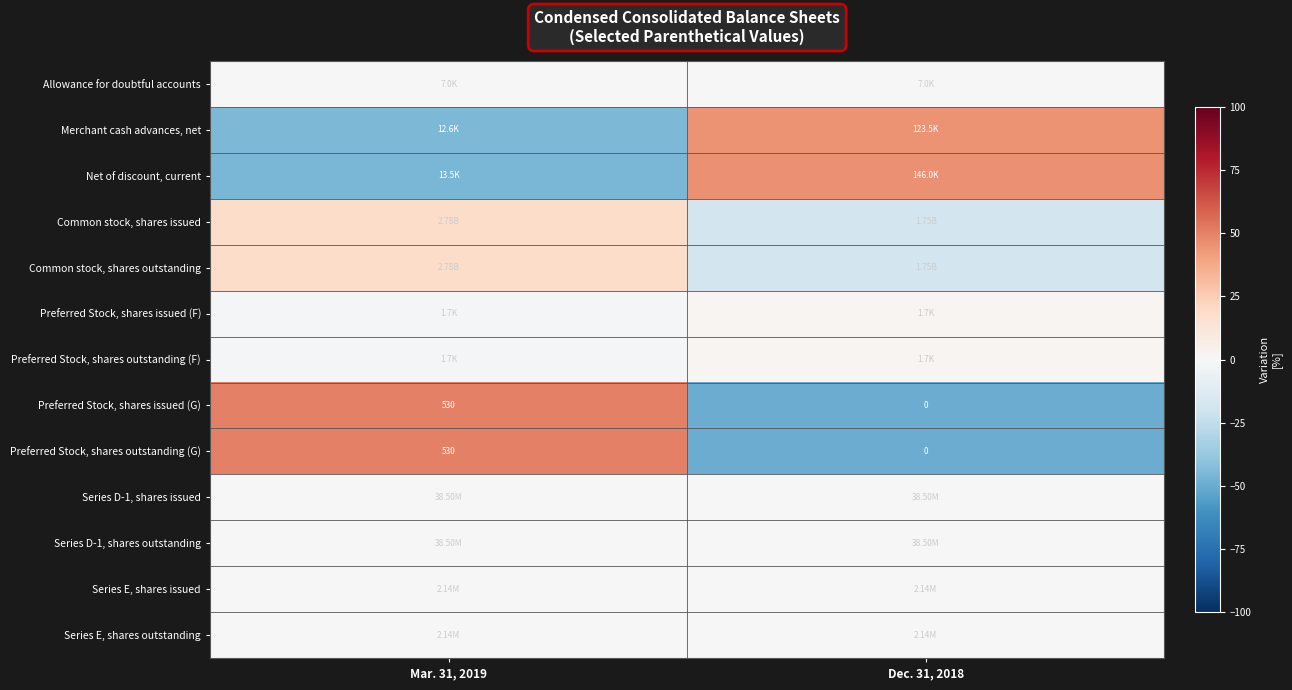

What is the difference between the highest and lowest values at Mar. 31, 2019?

95.4